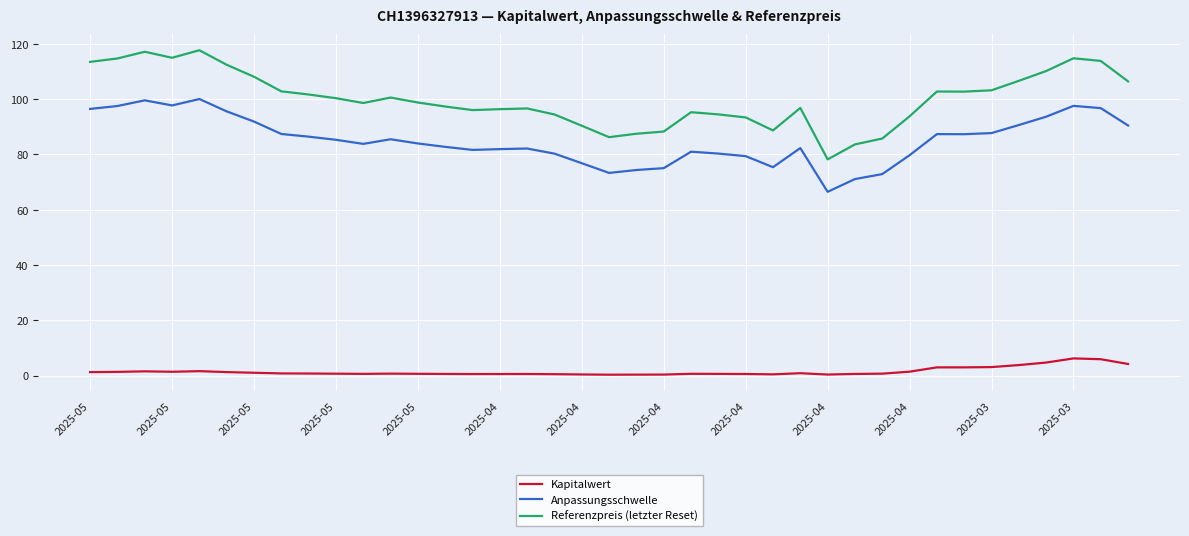

What is the difference between the maximum and minimum values in the Anpassungsschwelle series?

33.6